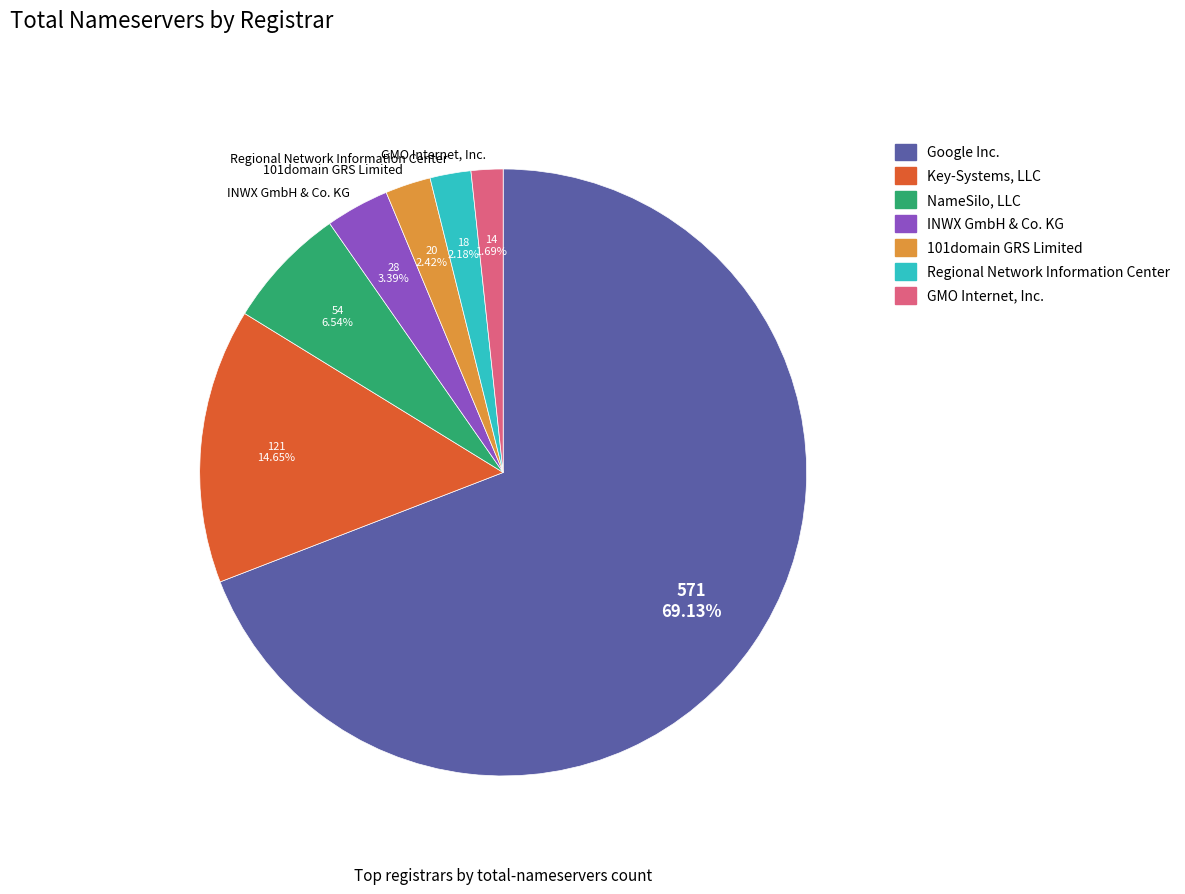

How many slices are in this pie chart?

7